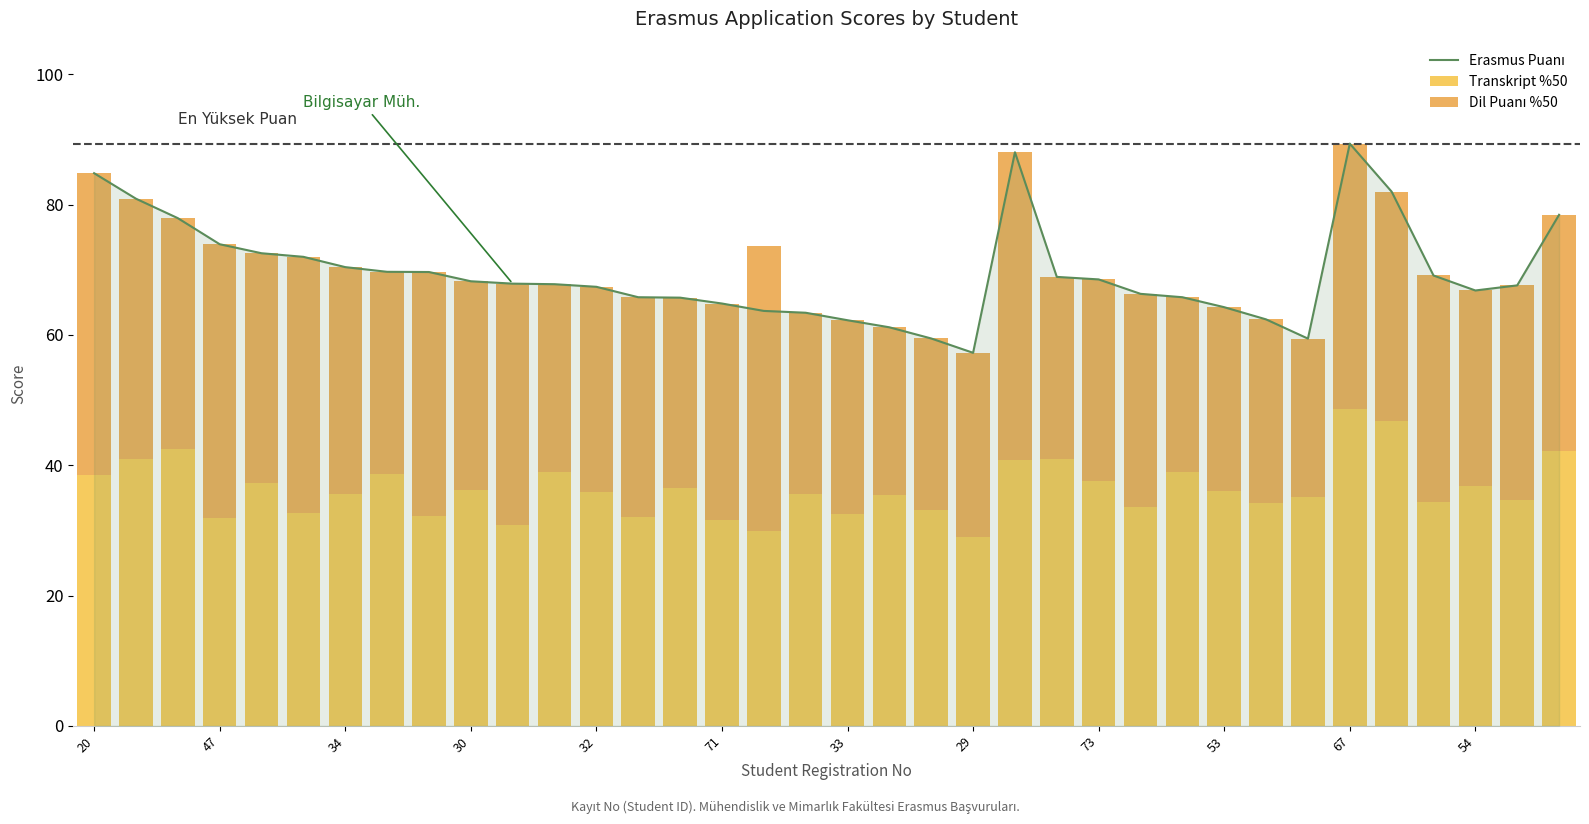

True or false: Transkript %50 has a value of 46.7 at 31.

True